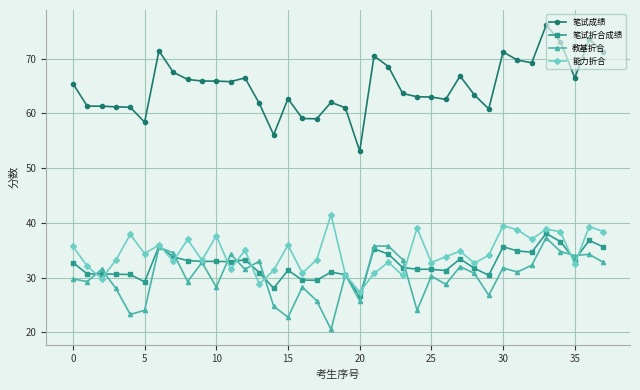

True or false: 能力折合 has more than 1 interior local peaks.

True